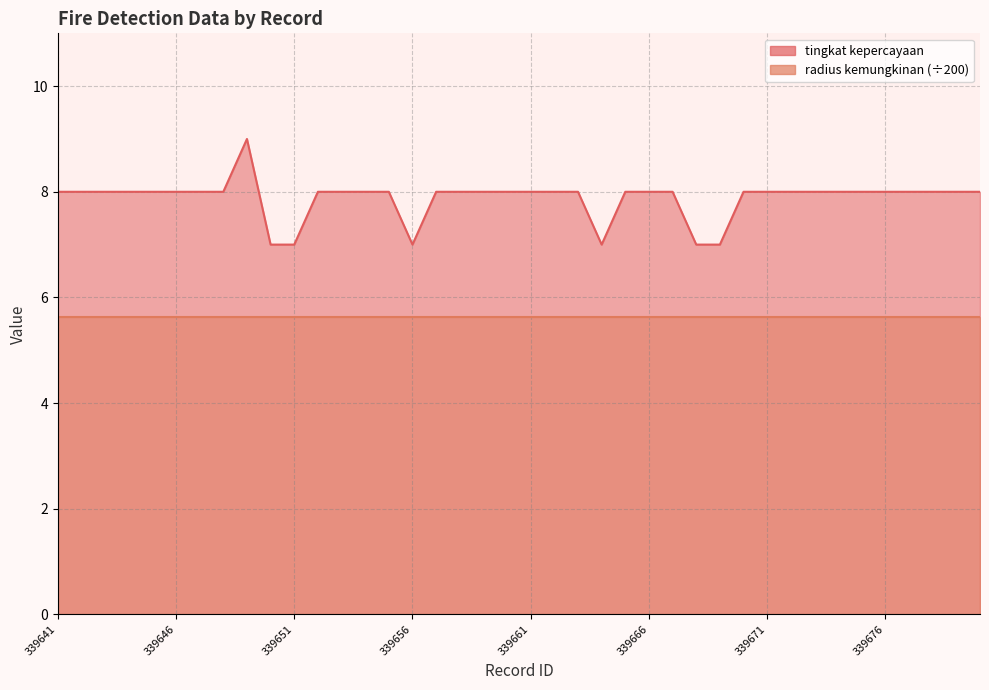

How many values are between 8 and 9?

34